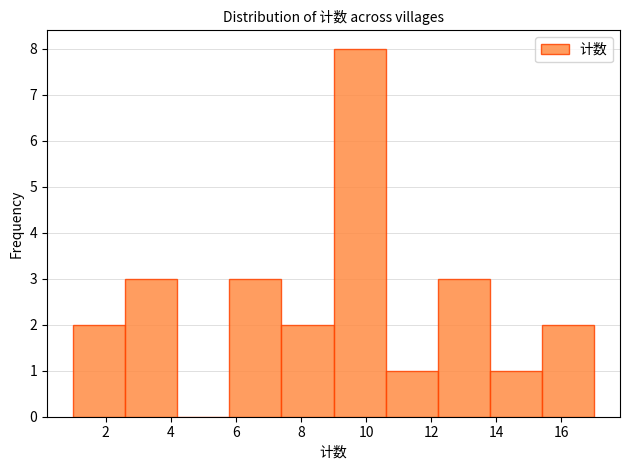

How tall is the bar that spans 13.8 to 15.4 on the x-axis? The values are not printed on the chart, so give them approximately, as read against the axis.

1